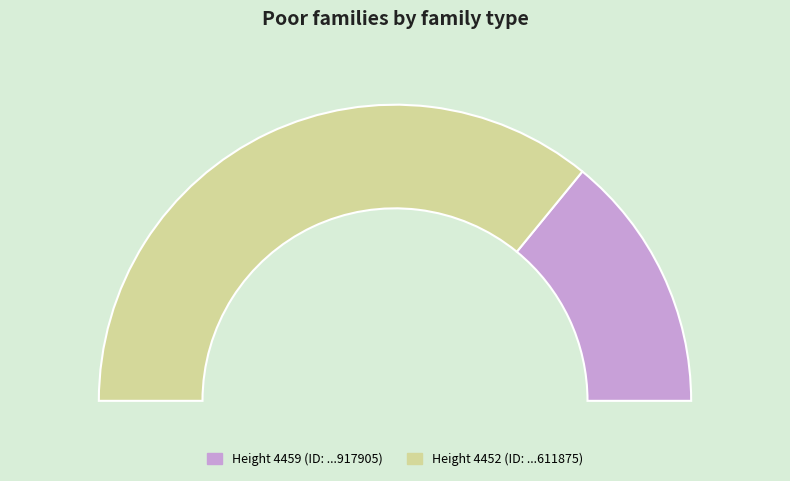

True or false: 4459 accounts for 18% of the total.

False